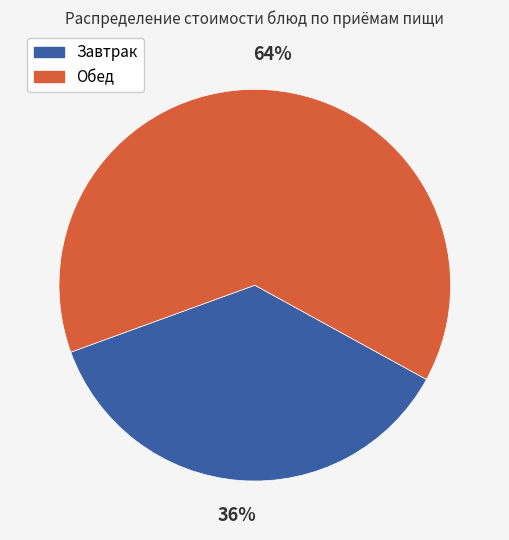

Which category has the biggest portion of the pie?

Обед